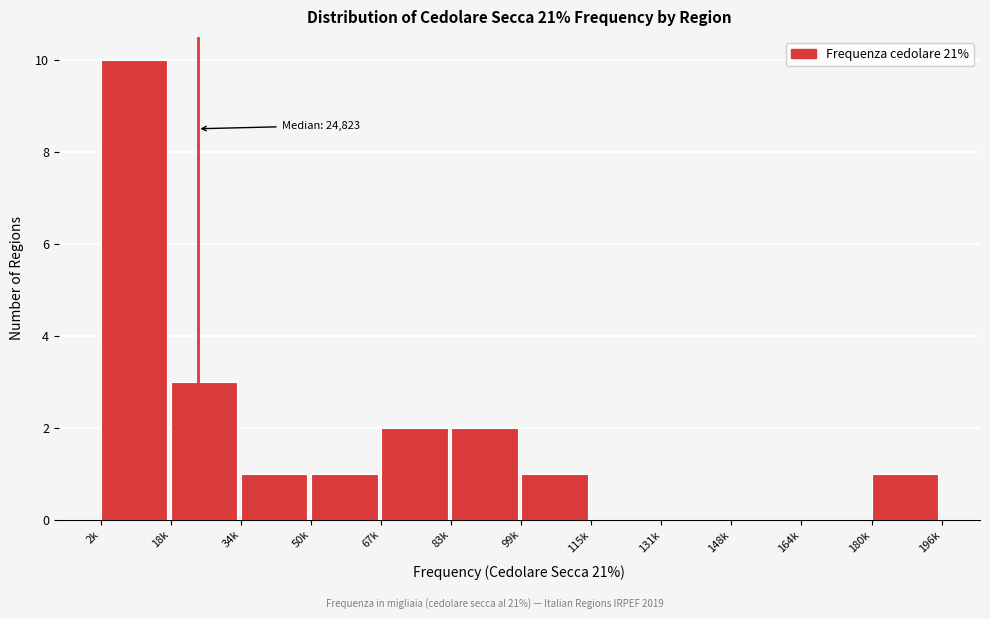

Reading right to left, what are all the values shown in this chart?

180k=1	164k=0	148k=0	131k=0	115k=0	99k=1	83k=2	67k=2	50k=1	34k=1	18k=3	2k=10